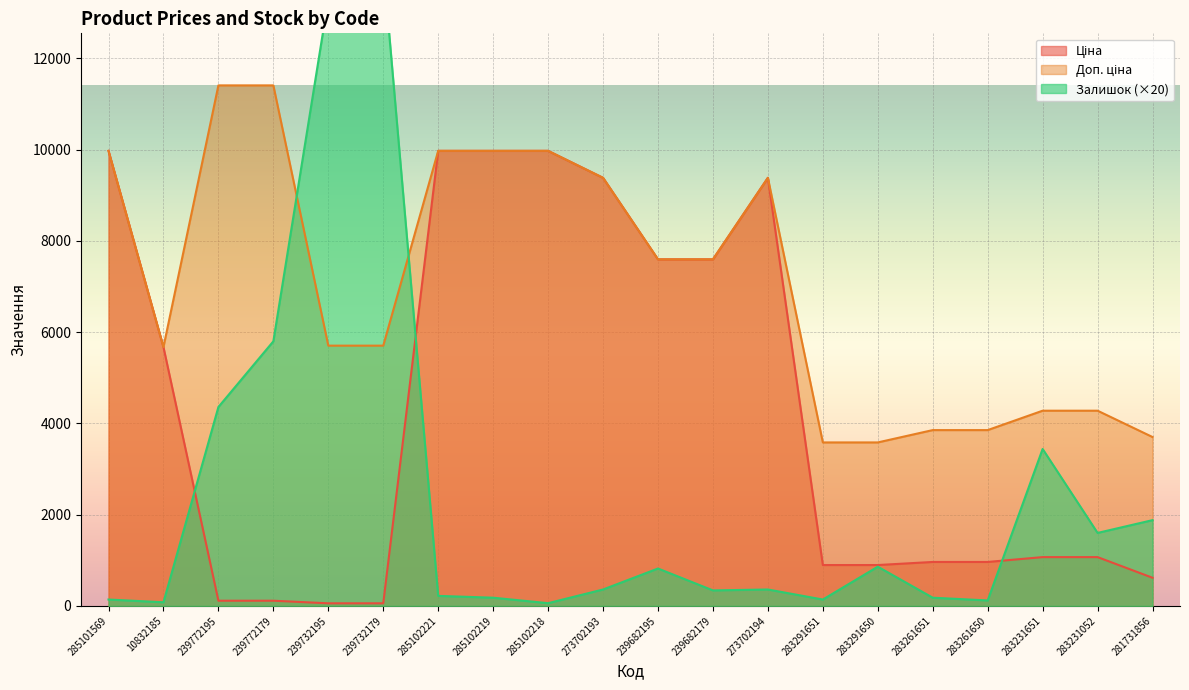

Rank the series at 285102221 from highest to lowest value.

Ціна, Доп. ціна, Залишок